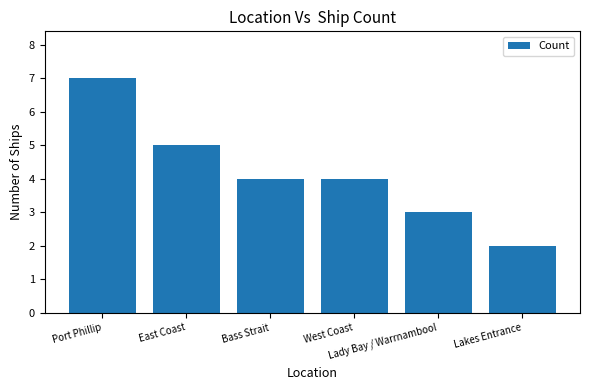

Reading left to right, extract all data points from this chart.

7	5	4	4	3	2